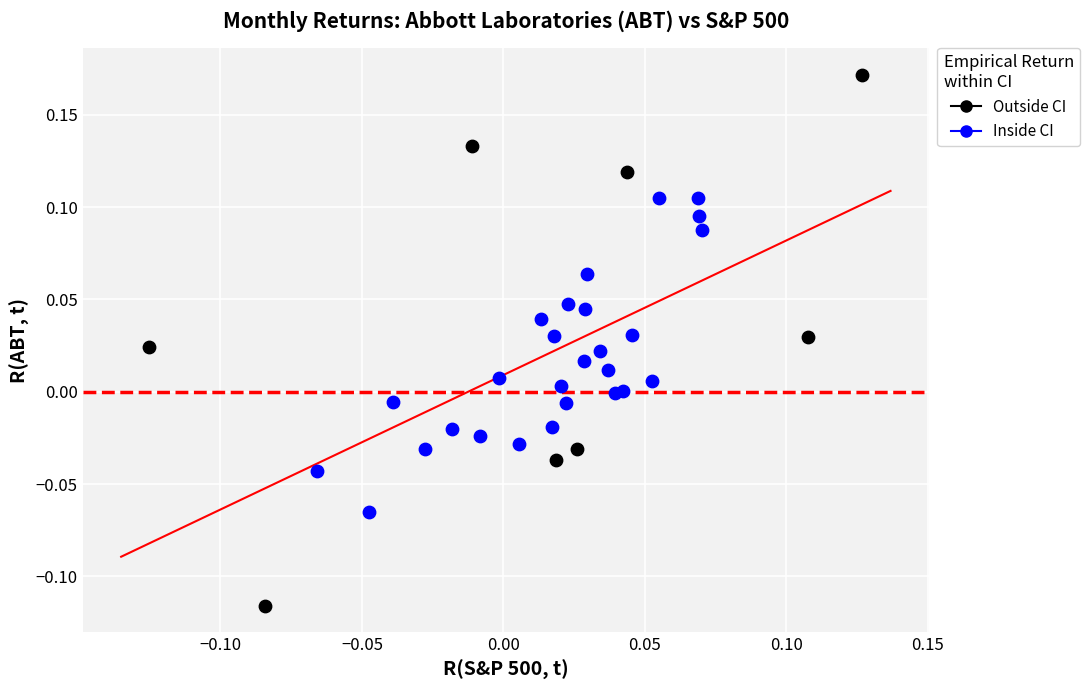

What are all the series names shown in the legend?

Outside CI, Inside CI